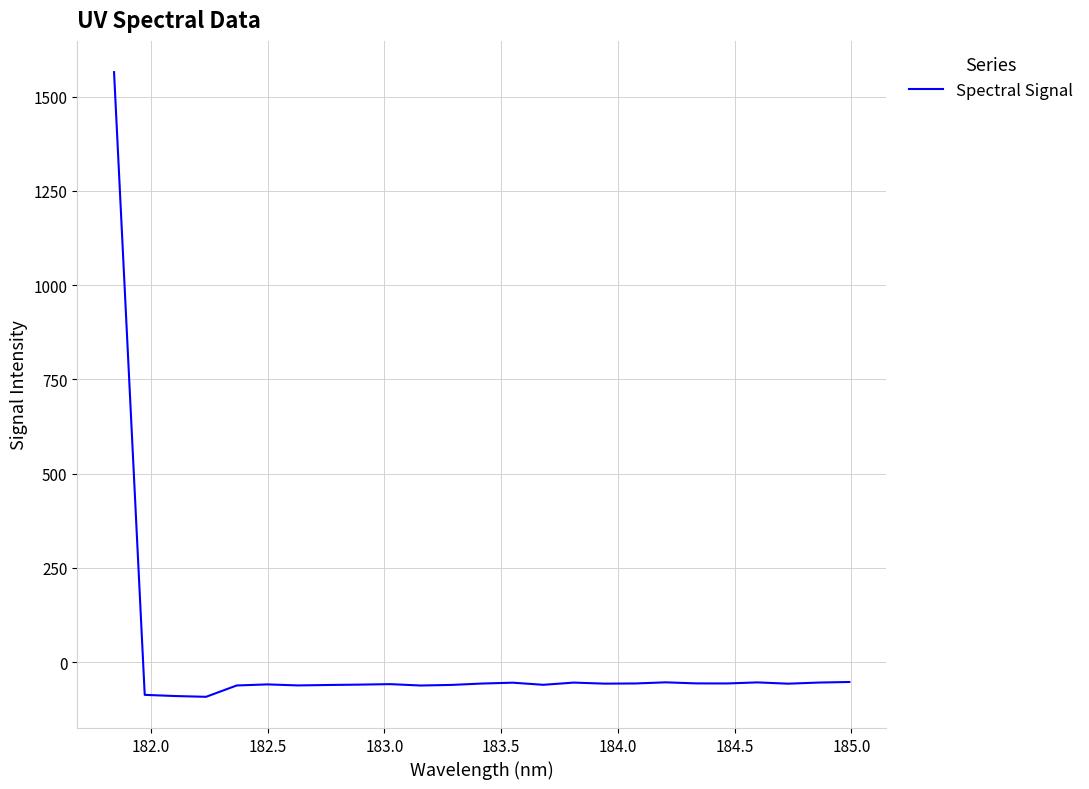

What is the maximum value shown in the chart?

1565.2